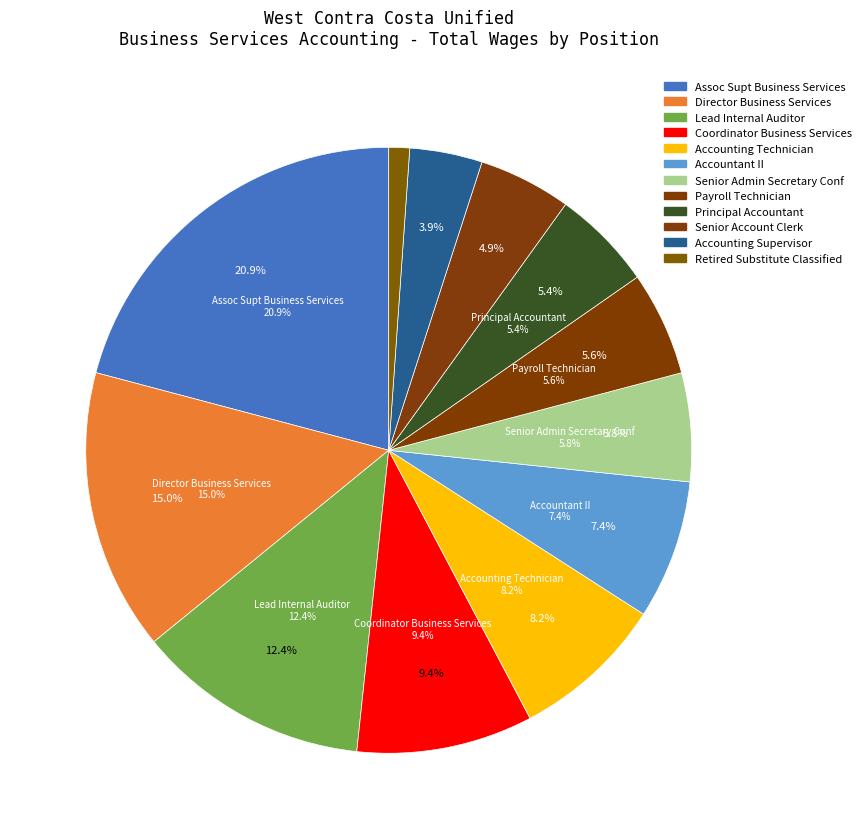

To the nearest percent, what is the difference between the Accountant II and Accounting Supervisor slice percentages?

4%